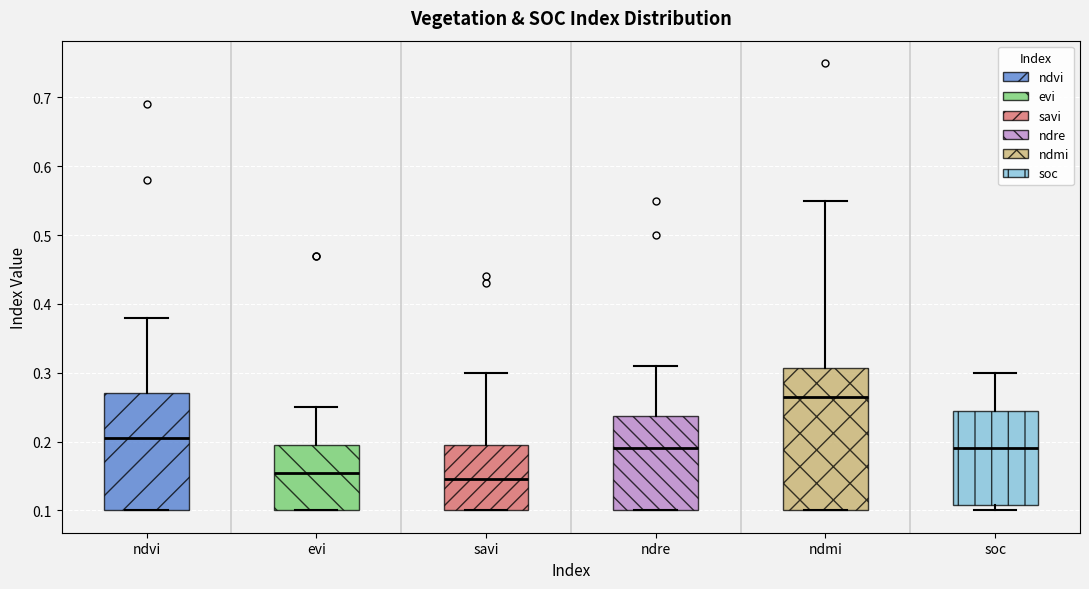

Reading left to right, read every box against the y-axis: the position of its median line, the range the box covers, and the ends of its whiskers. The values are not printed on the chart, so give them approximately, as read against the axis.

ndvi: median 0.21, box 0.10 to 0.27, whiskers 0.10 to 0.38
evi: median 0.16, box 0.10 to 0.20, whiskers 0.10 to 0.25
savi: median 0.15, box 0.10 to 0.20, whiskers 0.10 to 0.30
ndre: median 0.19, box 0.10 to 0.24, whiskers 0.10 to 0.31
ndmi: median 0.27, box 0.10 to 0.31, whiskers 0.10 to 0.55
soc: median 0.19, box 0.11 to 0.24, whiskers 0.10 to 0.30